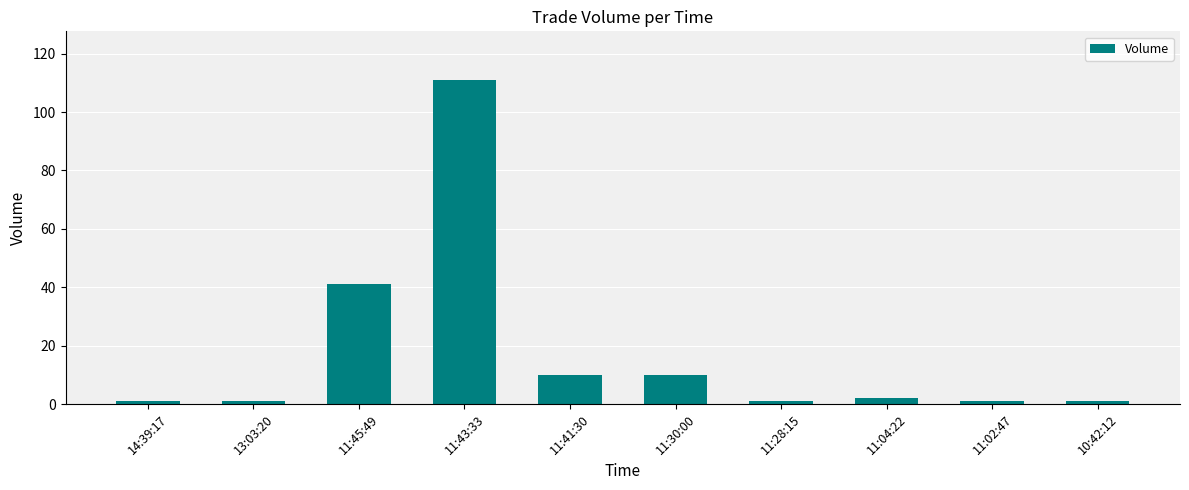

True or false: the data shows 1 at 11:28:15.

True